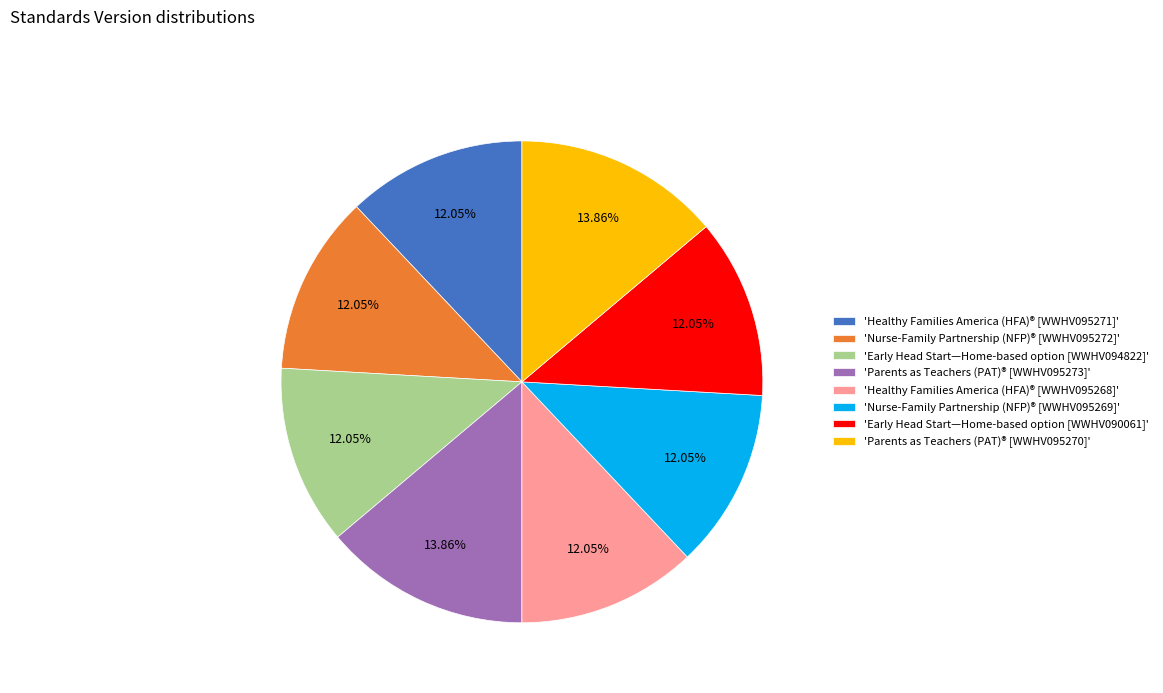

Does 'Nurse-Family Partnership (NFP)® [WWHV095269]' represent more than half of the total?

No